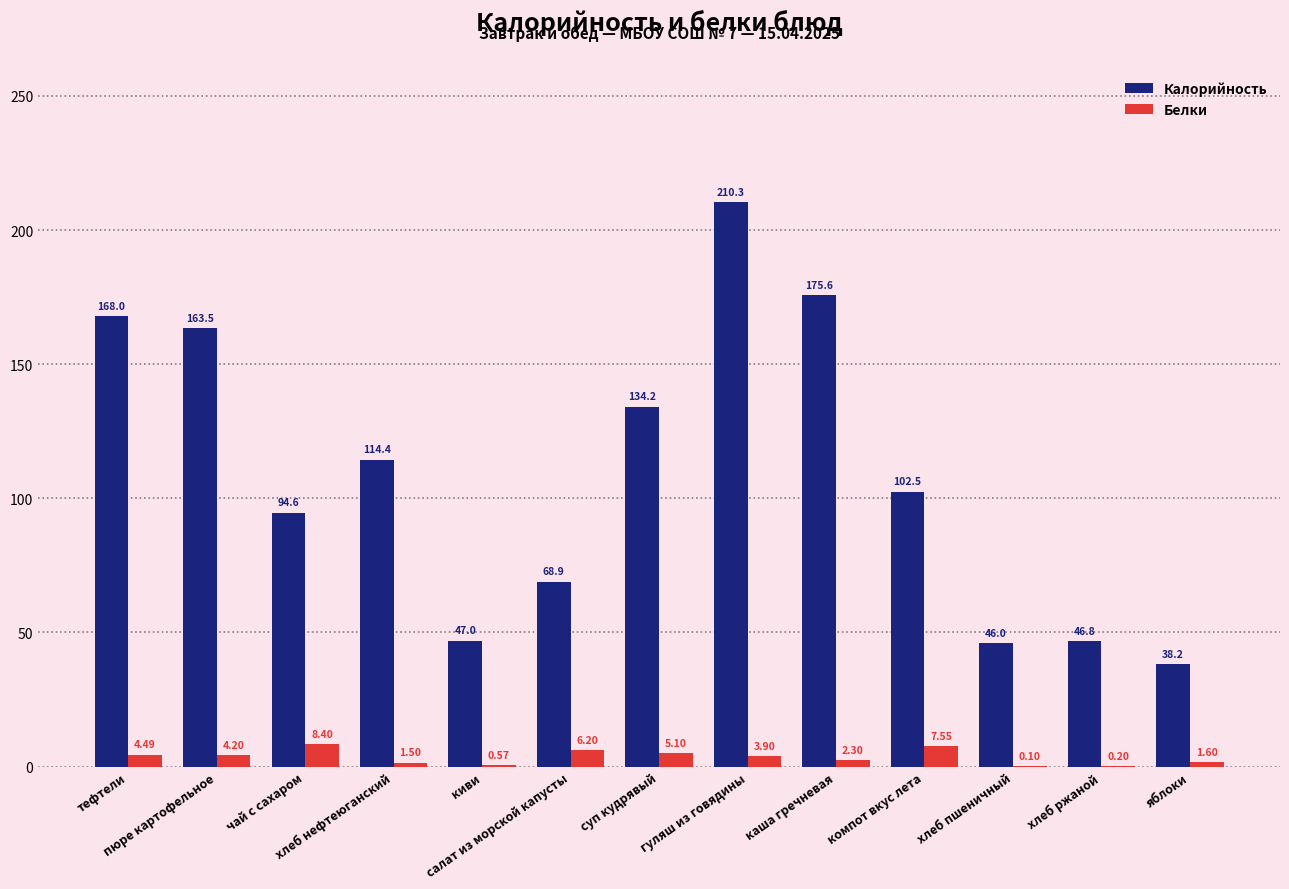

What is the sum of all Белки values?

46.1